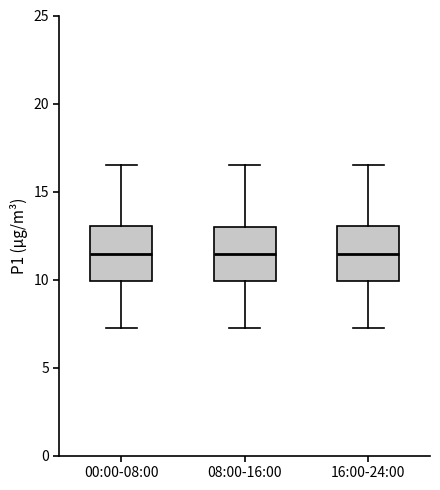

Reading left to right, transcribe this box plot: for each box, give where its median line is, the range the box spans, and where its two whiskers end, as read against the y-axis. The values are not printed on the chart, so give them approximately, as read against the axis.

00:00-08:00: median 11.5, box 10.0 to 13.0, whiskers 7.5 to 16.5
08:00-16:00: median 11.5, box 10.0 to 13.0, whiskers 7.5 to 16.5
16:00-24:00: median 11.5, box 10.0 to 13.0, whiskers 7.5 to 16.5